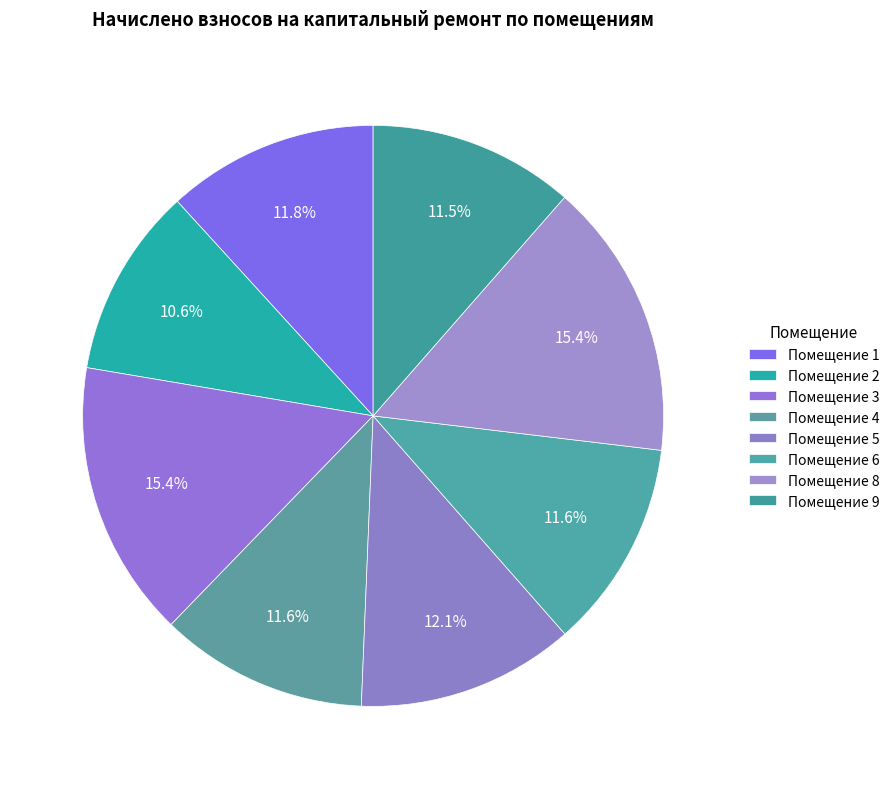

How many slices are in this pie chart?

8